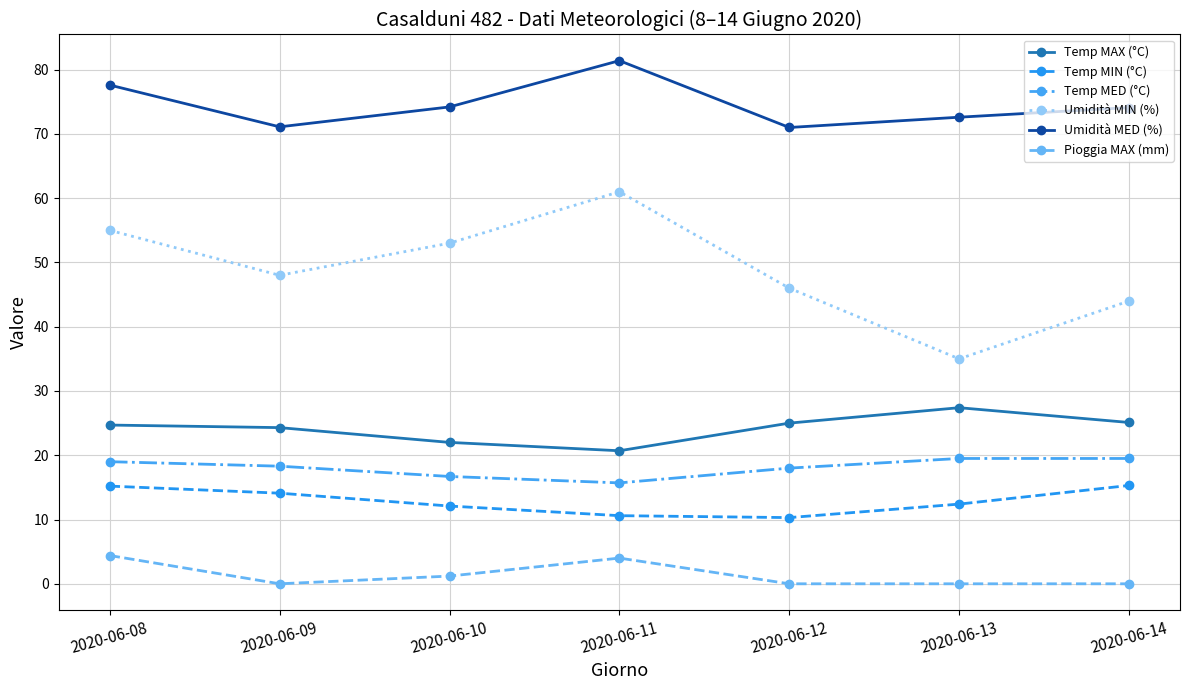

What is the difference between the highest and lowest values at 2020-06-13?

72.6